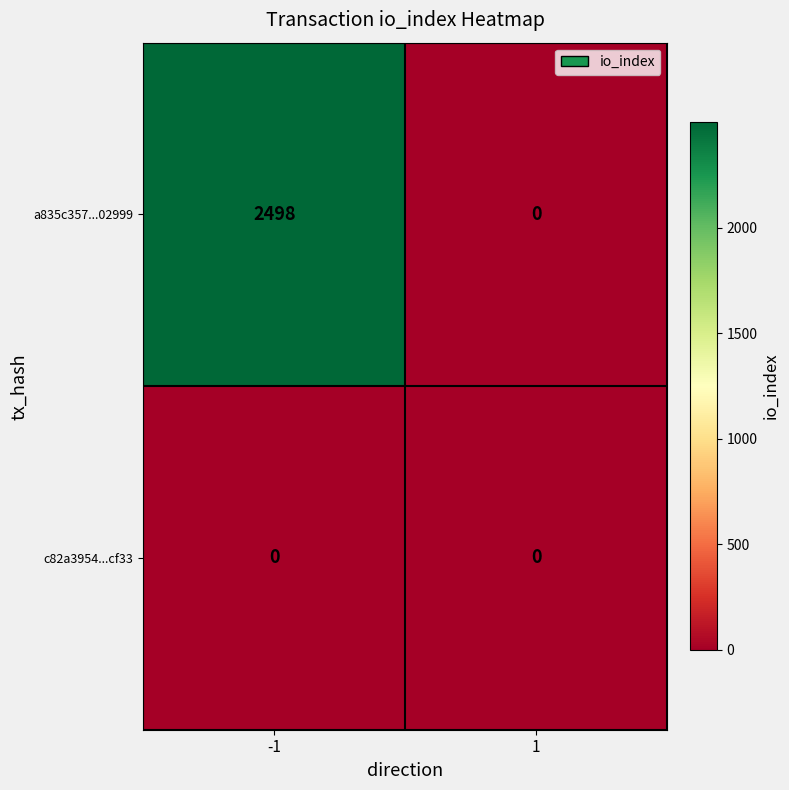

Which series has the widest spread of values?

a835c357...02999